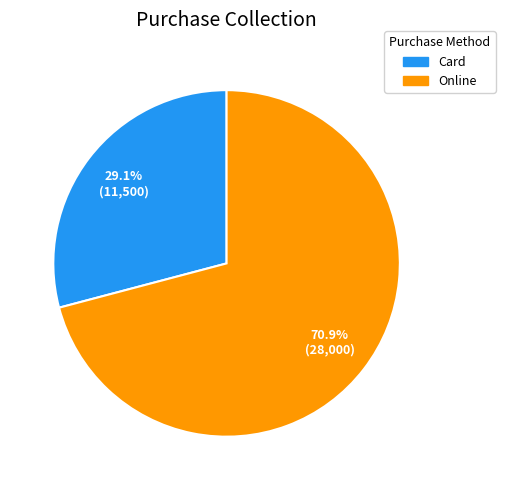

What is the majority slice?

Online